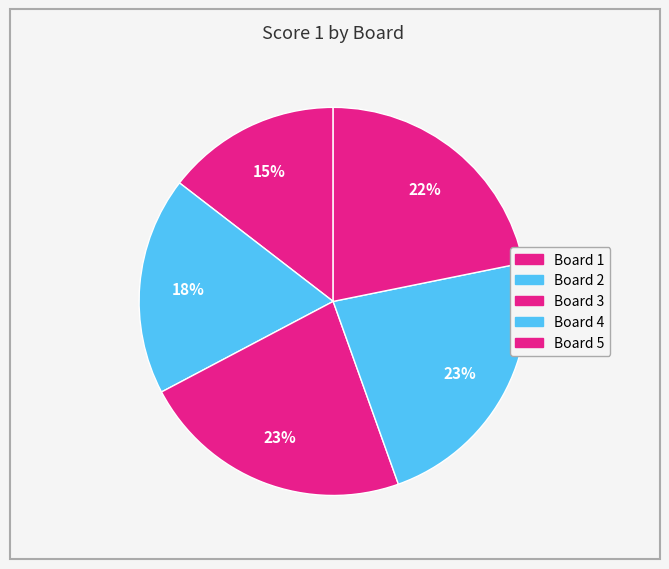

How many slices are in this pie chart?

5